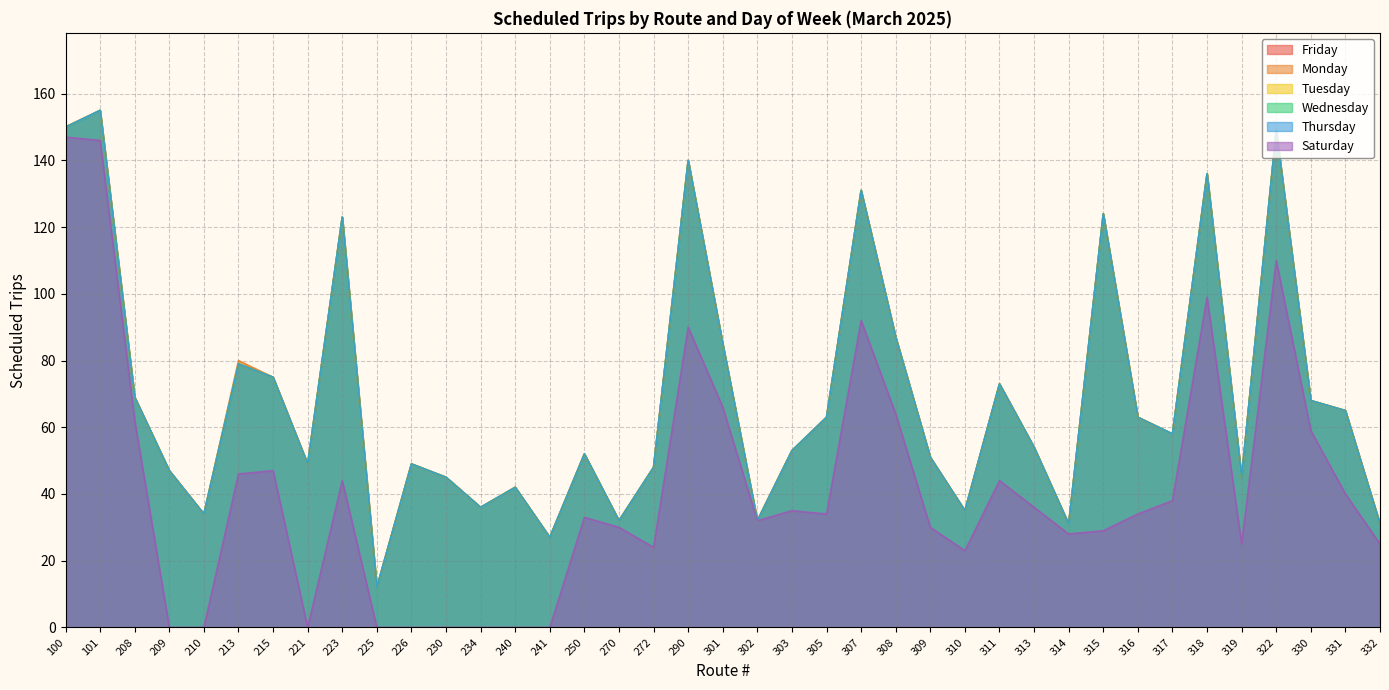

Which has a higher value, 332 or 313?

313